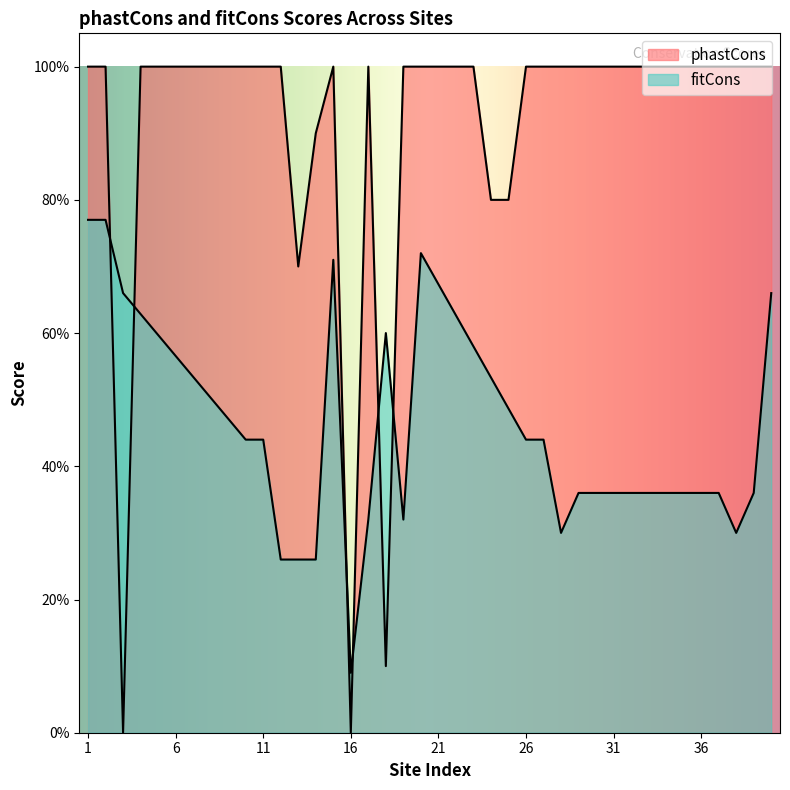

Which category has the highest value across all series?

1